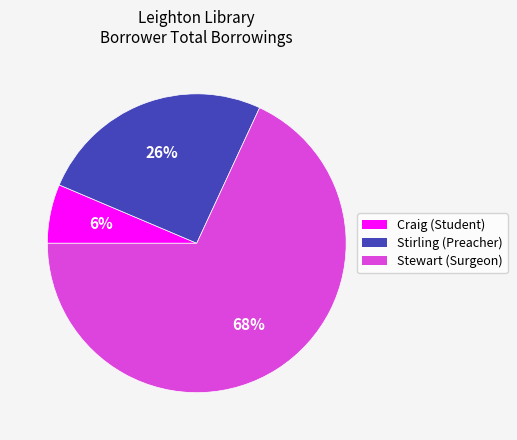

Which category has the smallest portion of the pie?

Craig (Student)